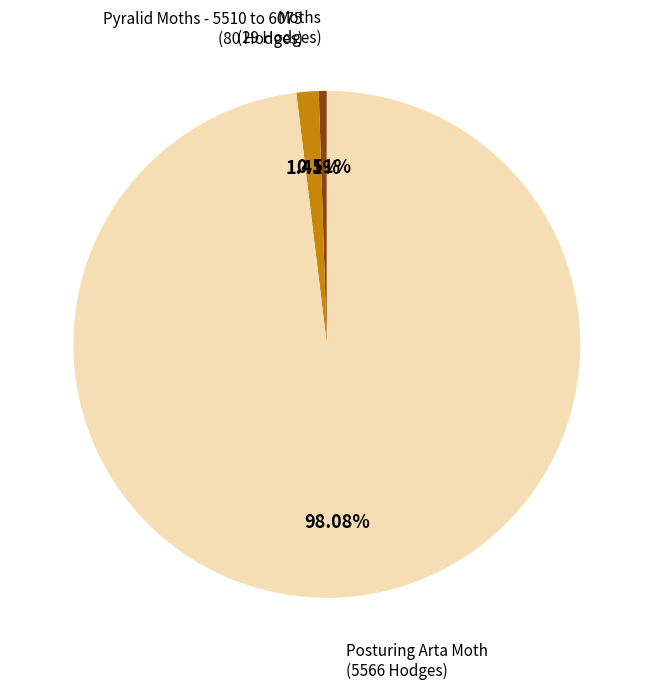

What is the majority slice?

Posturing Arta Moth